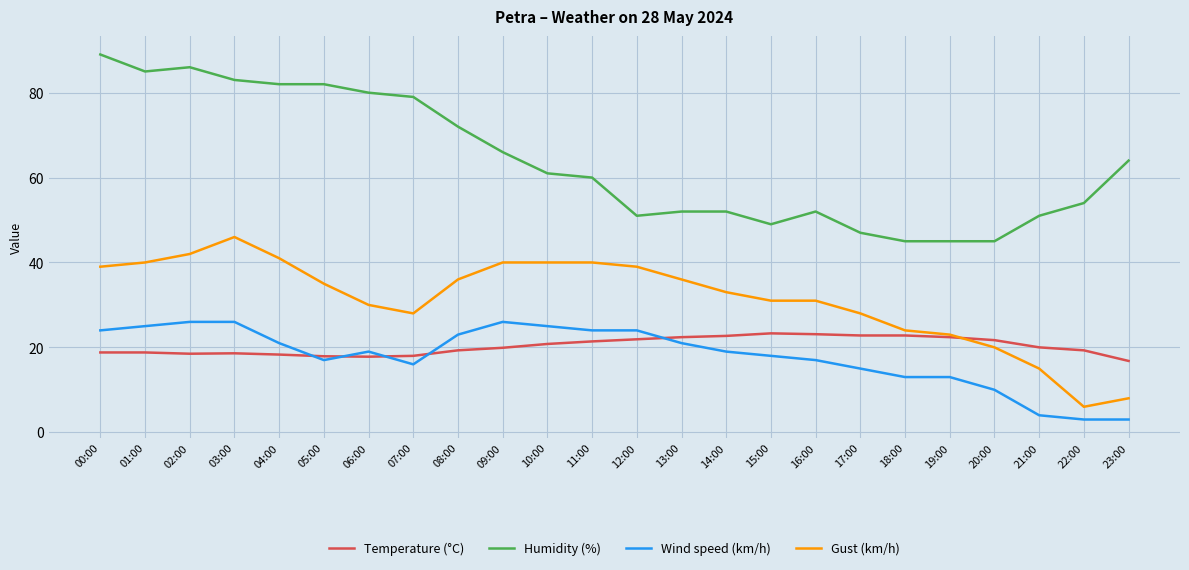

At which category does the chart reach its peak across all series?

00:00